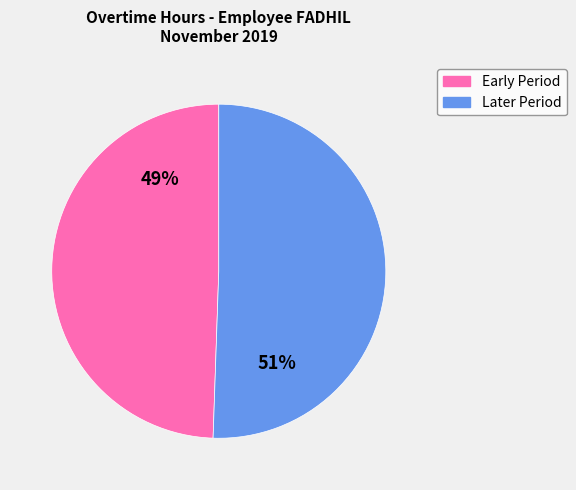

Is there a majority slice in this chart?

Yes